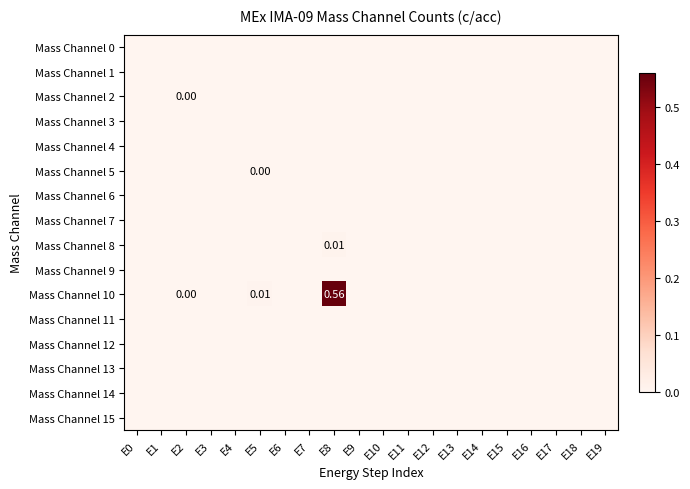

The Mass Channel 9 series shows 0.0 at E0. True or false?

True